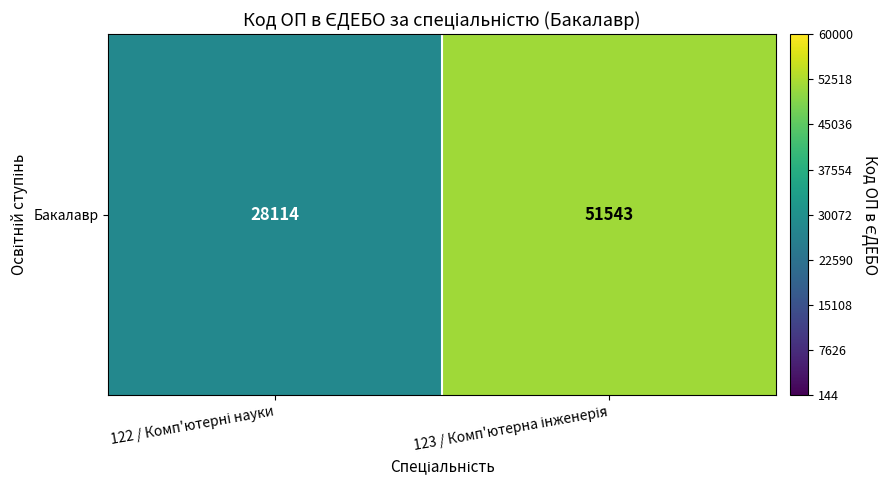

Is it true that the value at 122 / Комп'ютерні науки is 42181?

False